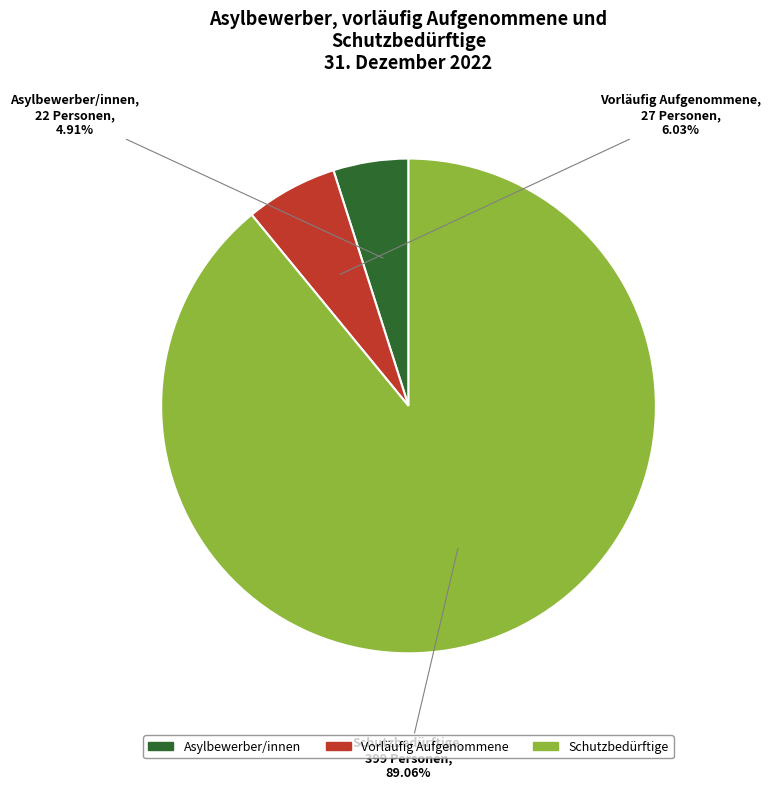

Between Vorläufig Aufgenommene and Schutzbedürftige, which is larger?

Schutzbedürftige